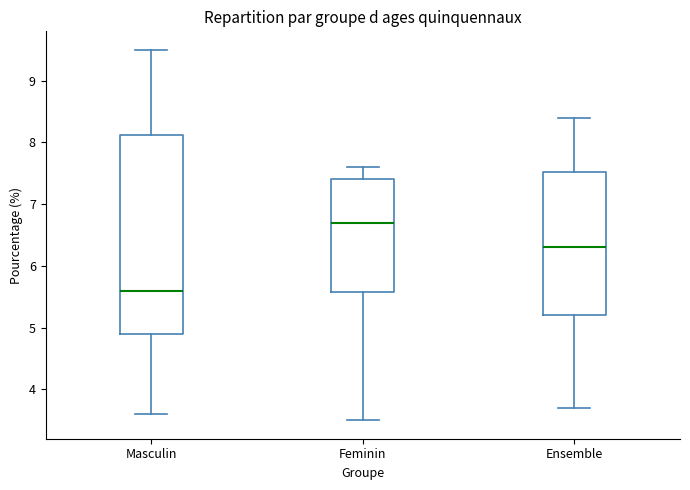

Which box is the tallest, from its lower edge to its upper edge?

Masculin